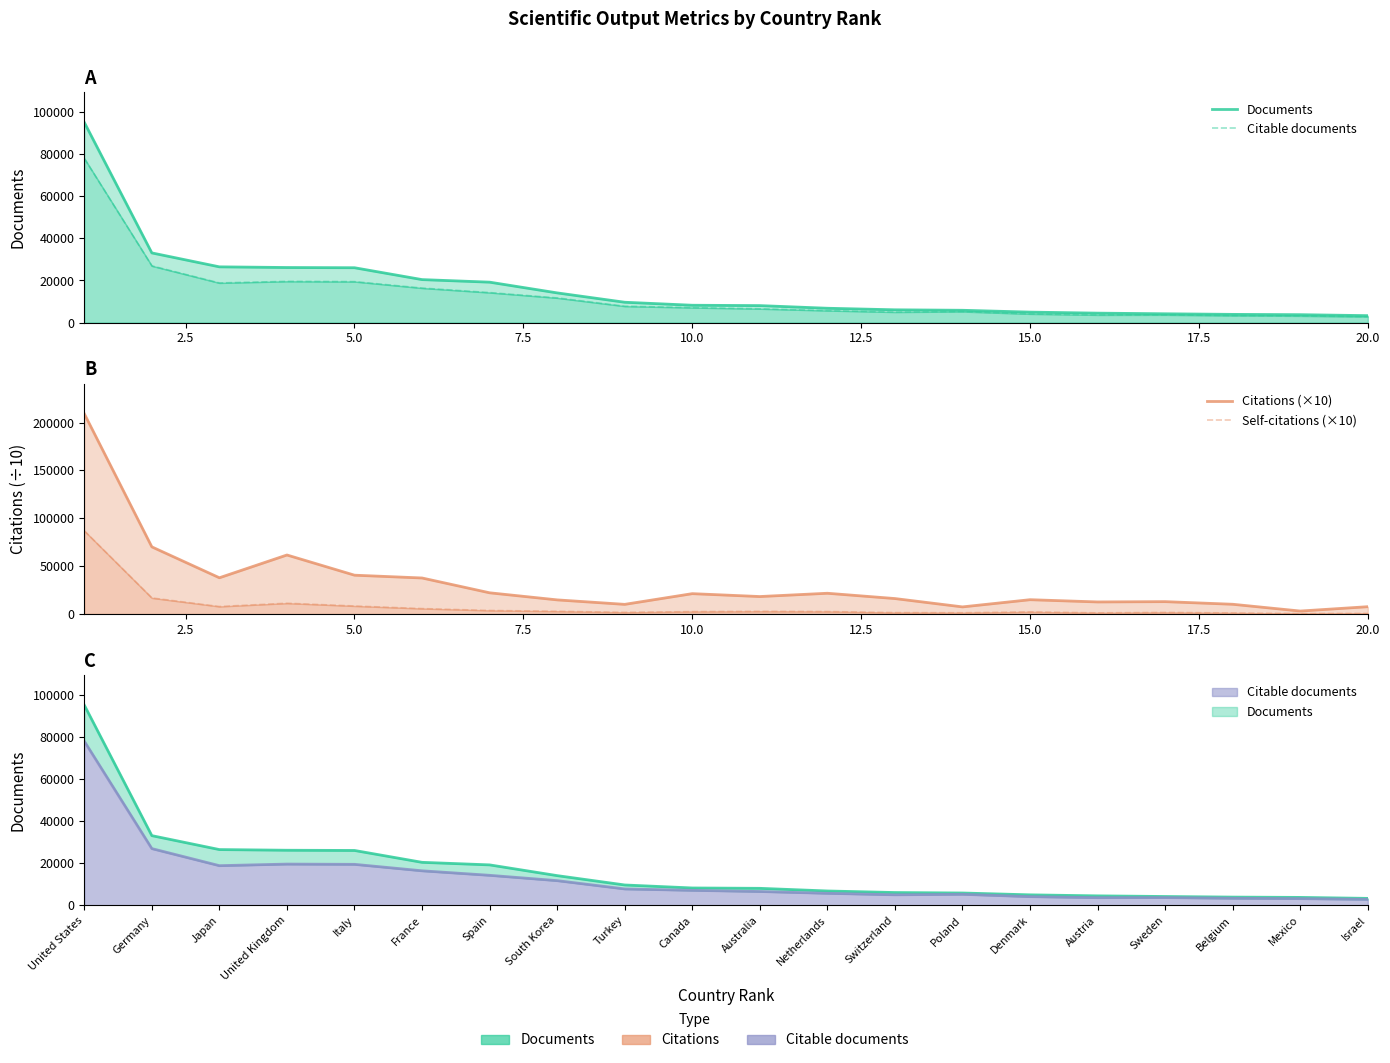

What is the spread (max minus min) of values at 5.0?

30041.1